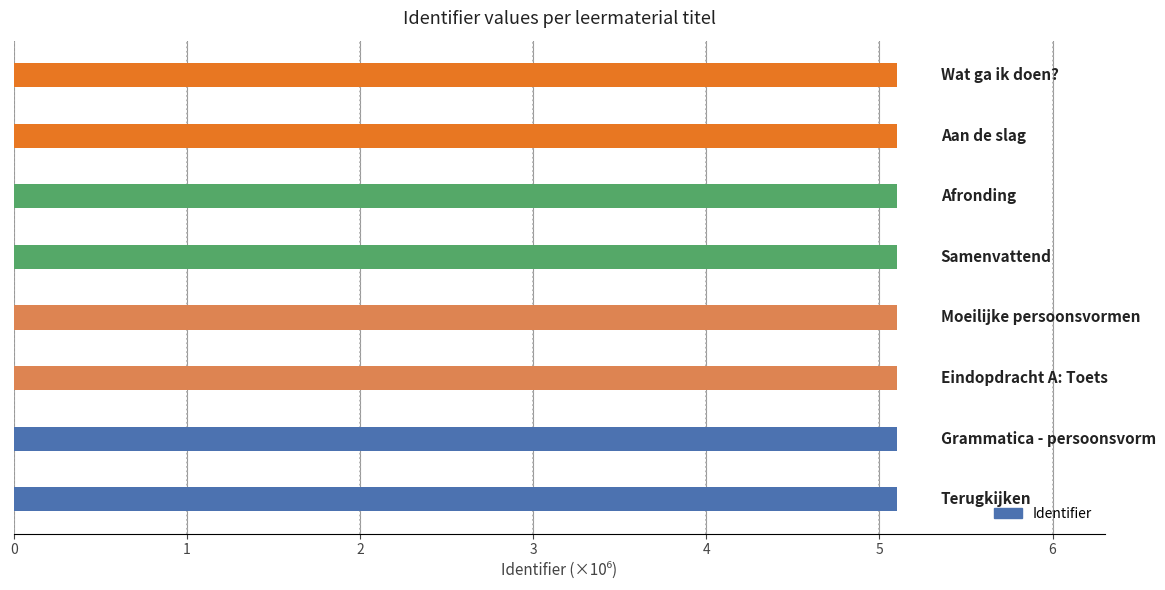

What is the greatest value displayed?

5.1